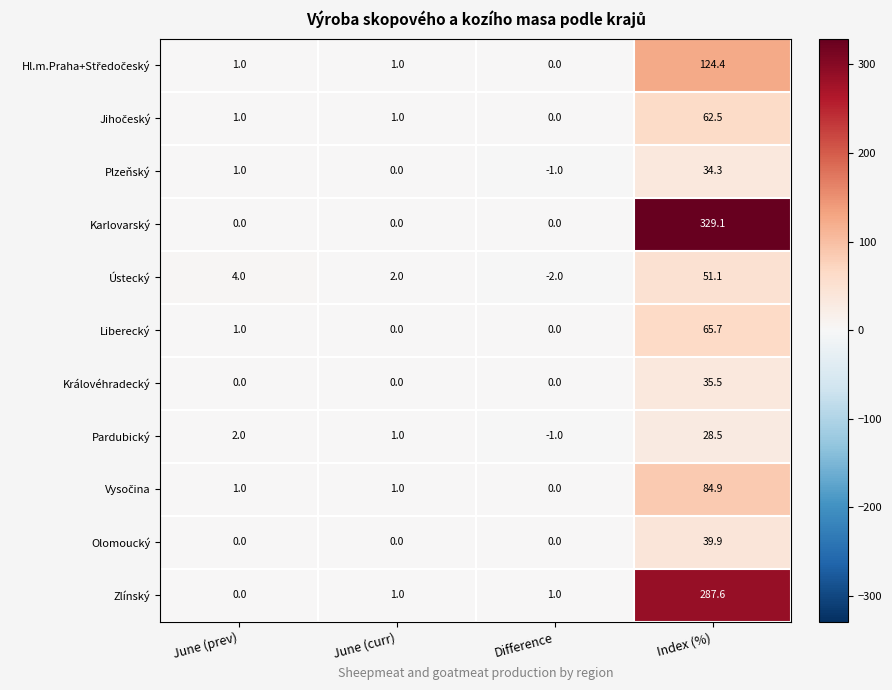

The Liberecký series shows 0.5 at June (prev). True or false?

False